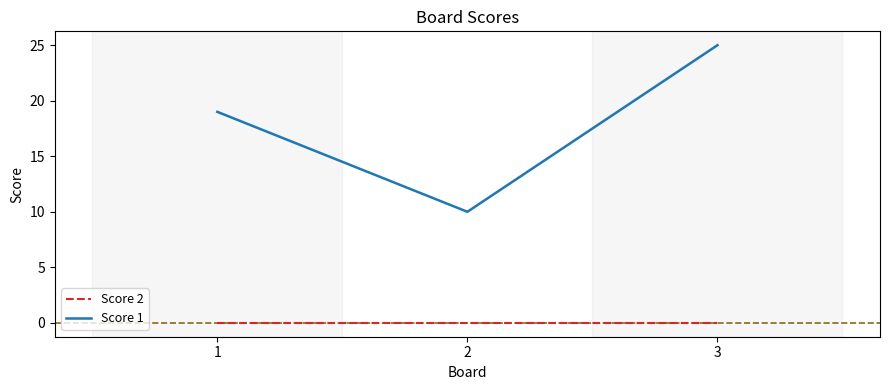

What is the difference between the maximum and second lowest values in the Score 1 series?

6